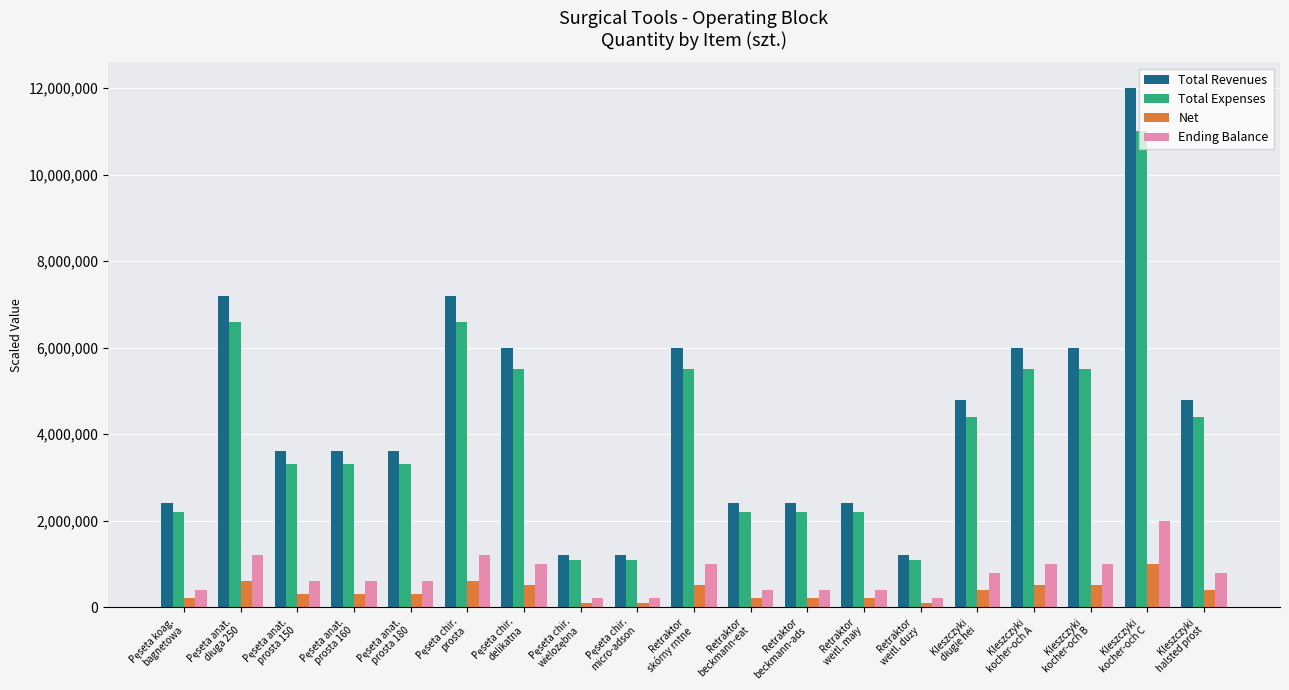

Rank the series by their maximum value, from highest to lowest.

Total Revenues, Total Expenses, Ending Balance, Net